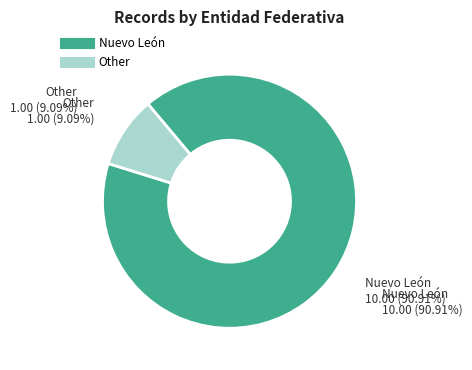

Which slice is the largest?

Nuevo León